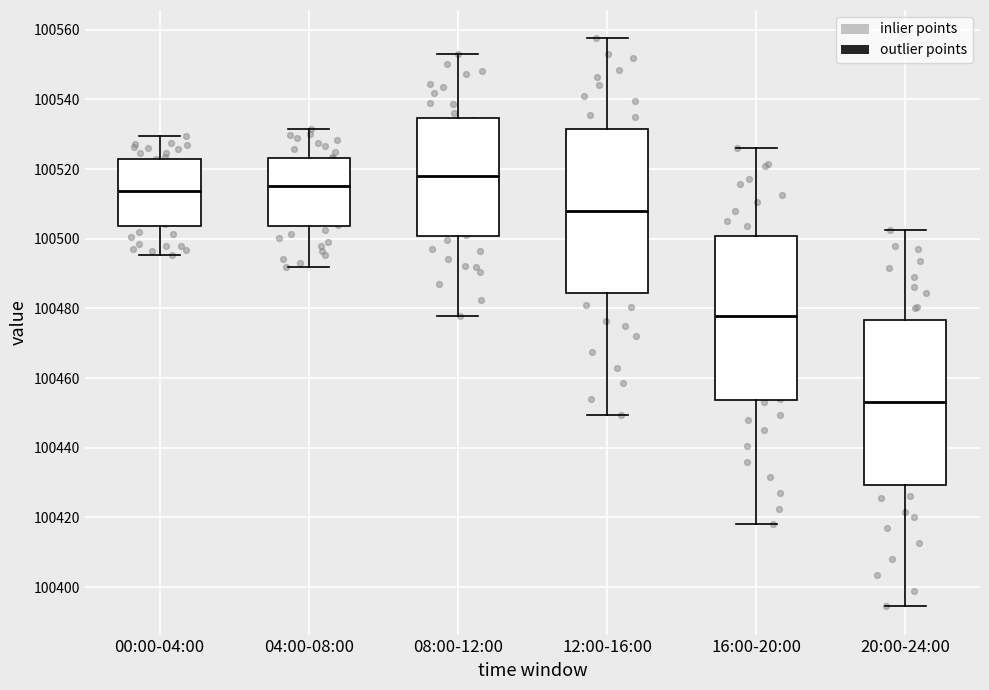

Which box has the lowest median line?

20:00-24:00